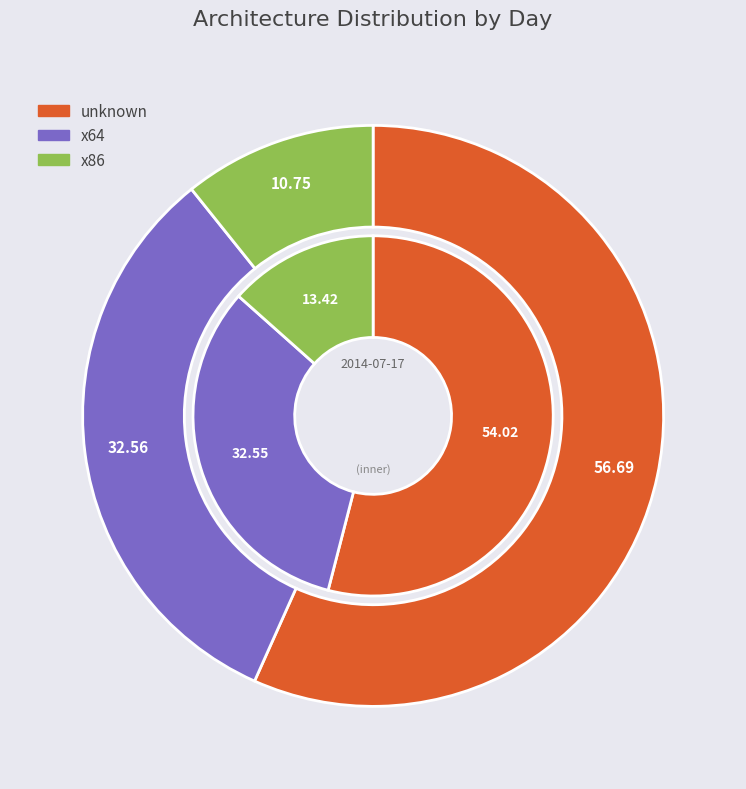

True or false: x86 accounts for 13% of the total.

True